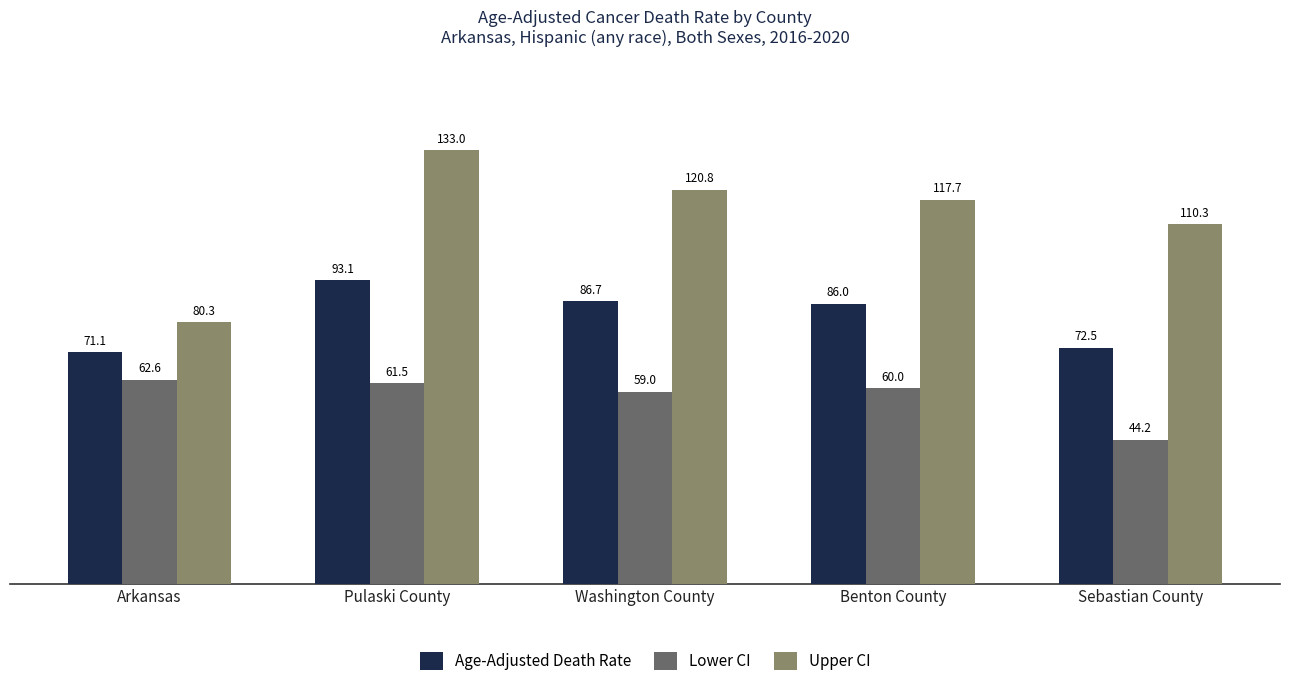

The value of Age-Adjusted Death Rate at Pulaski County is 122.9. True or false?

False